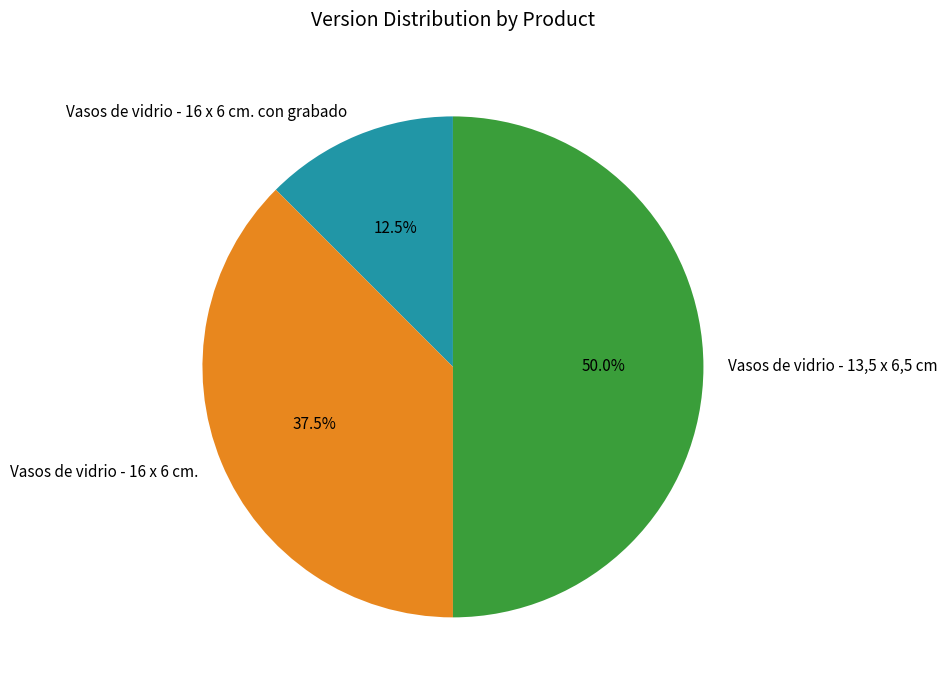

Is Vasos de vidrio - 16 x 6 cm. the majority of the pie?

No